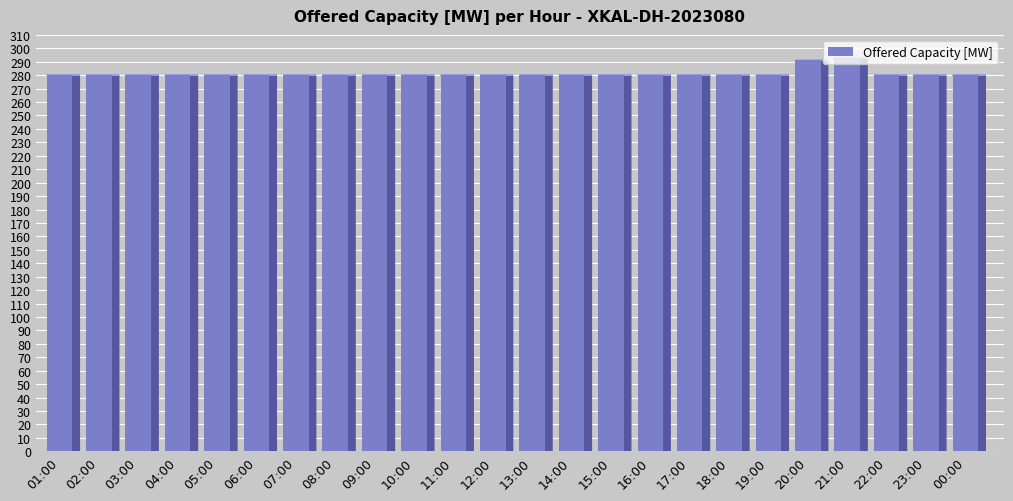

What value does the data have at 16:00, to the nearest 5?

280